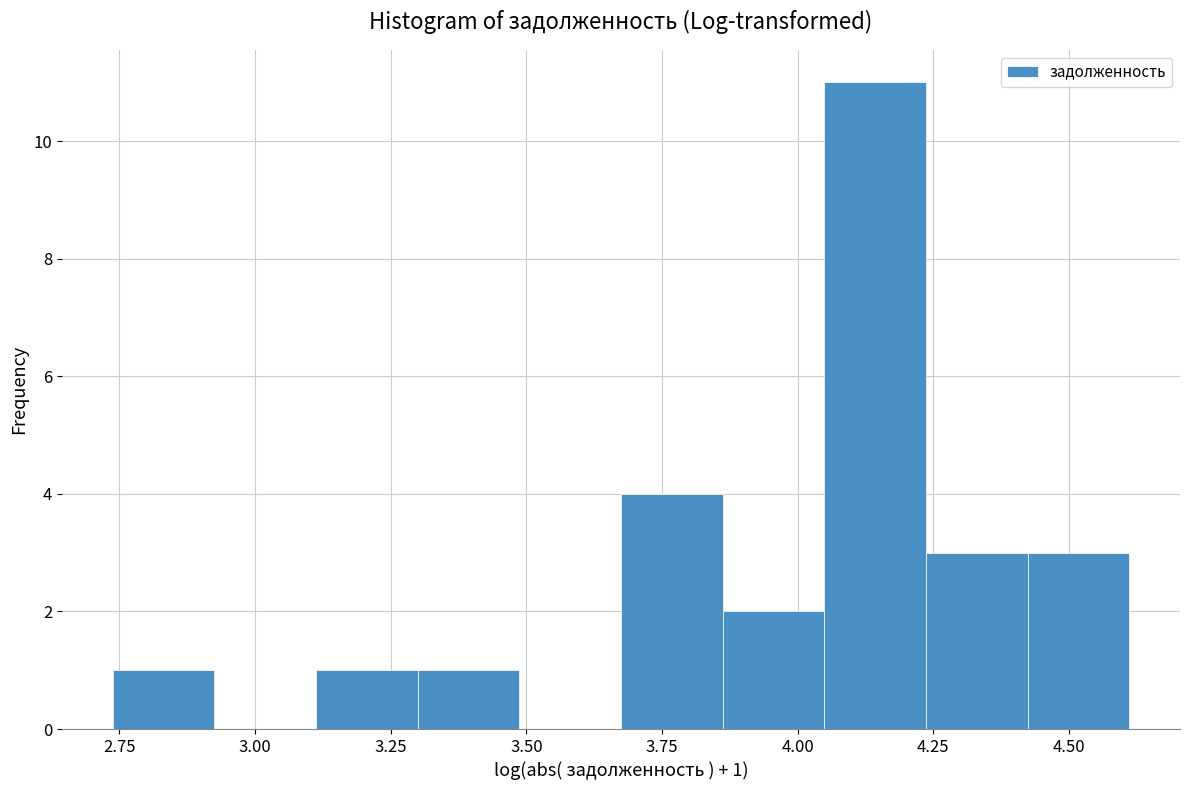

Read against the x-axis, roughly where is the centre of the tallest bar?

4.15